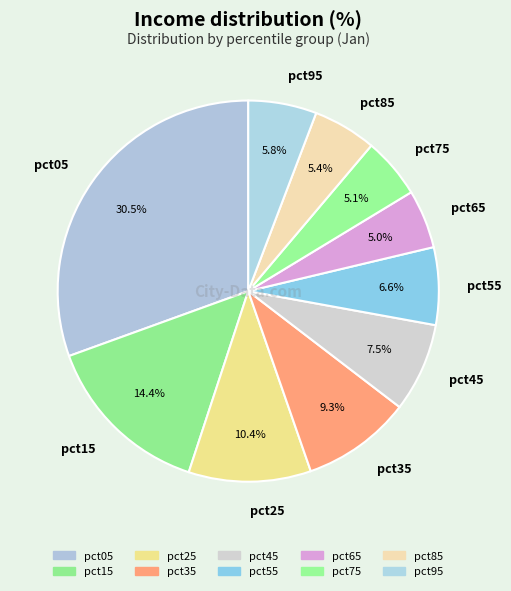

To the nearest percent, what is the combined percentage of pct35 and pct95?

15%